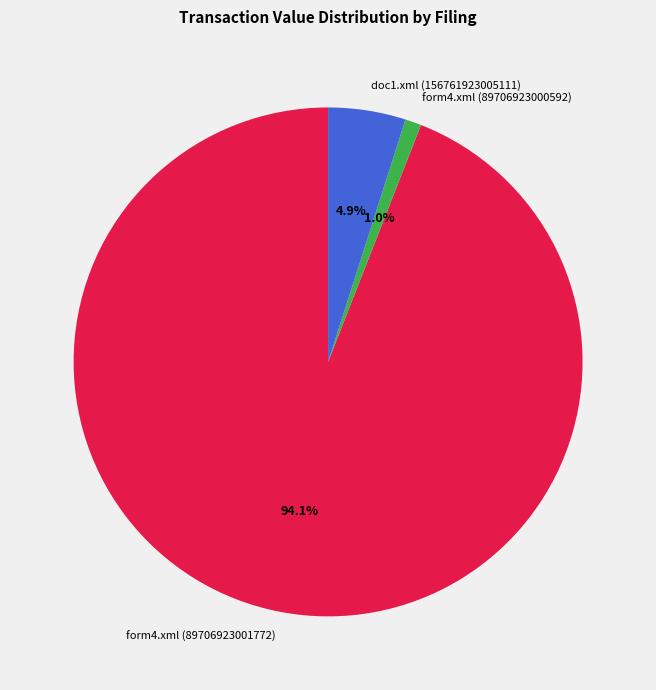

Is it true that form4.xml (89706923000592) is 11% of the pie?

False